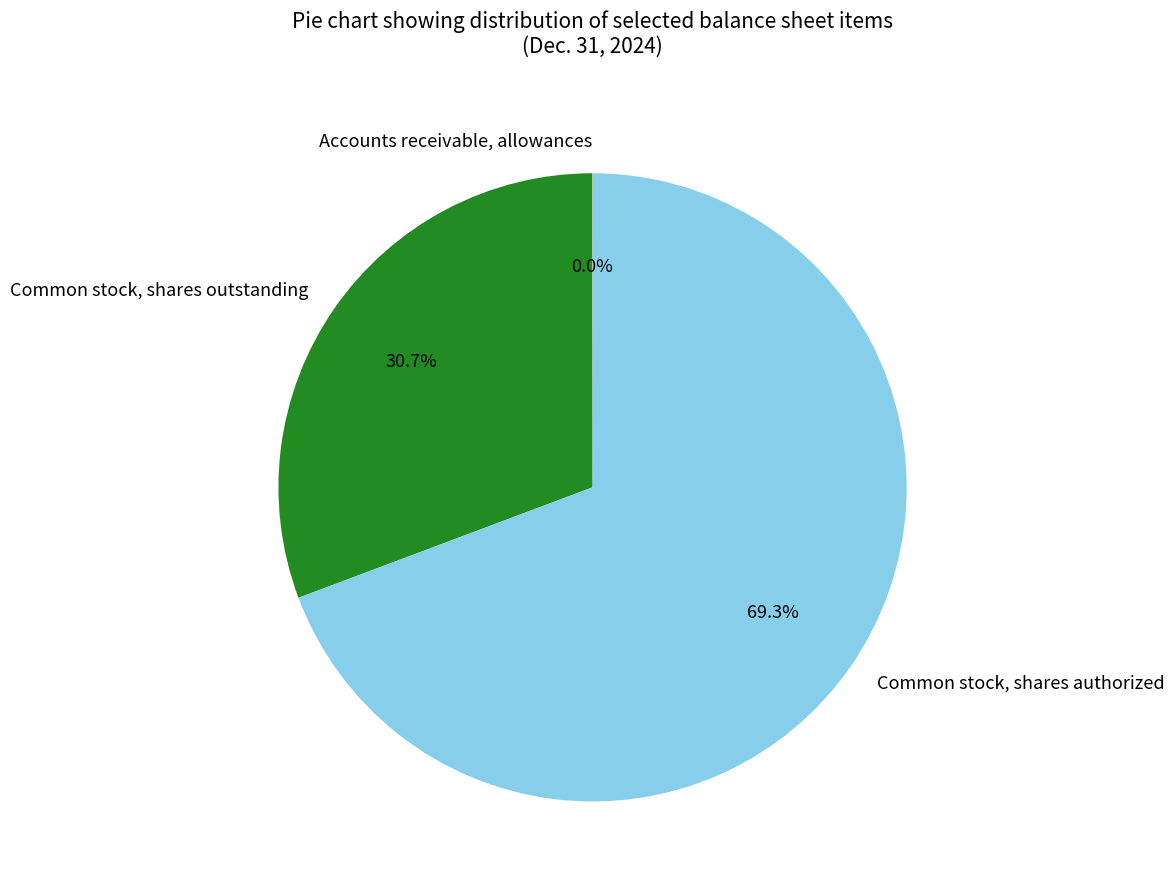

What percentage do Common stock, shares authorized and Common stock, shares outstanding together represent?

100.0%